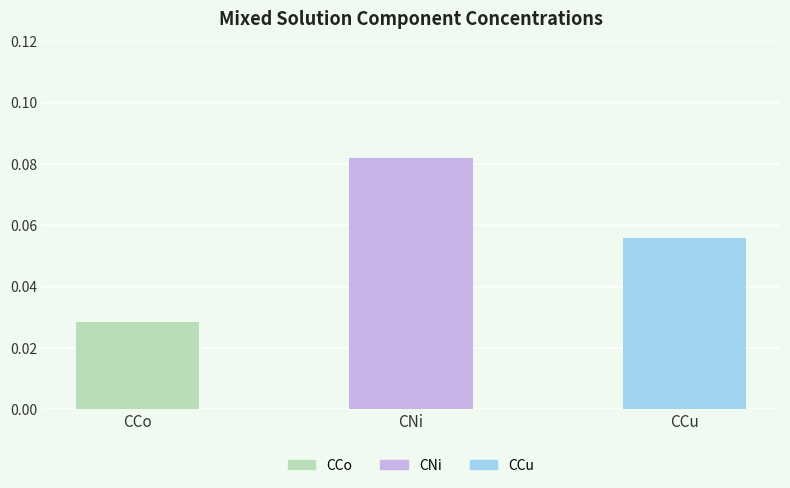

What is the maximum value shown in the chart?

0.1